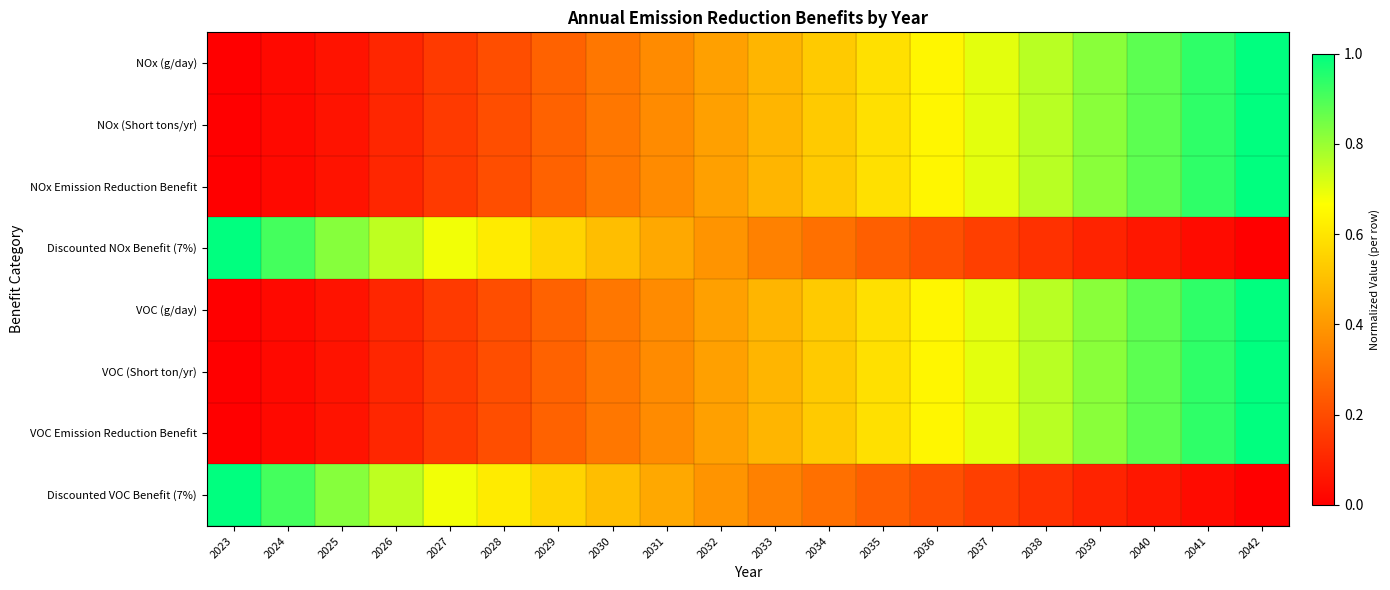

How many series are shown in this chart?

8